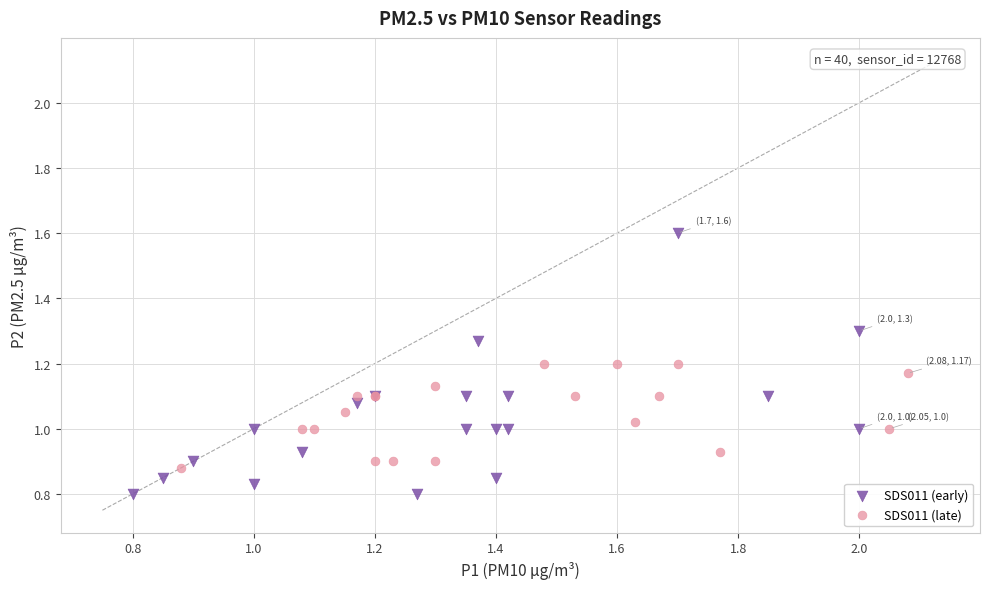

What are all the series names shown in the legend?

SDS011 (early), SDS011 (late)